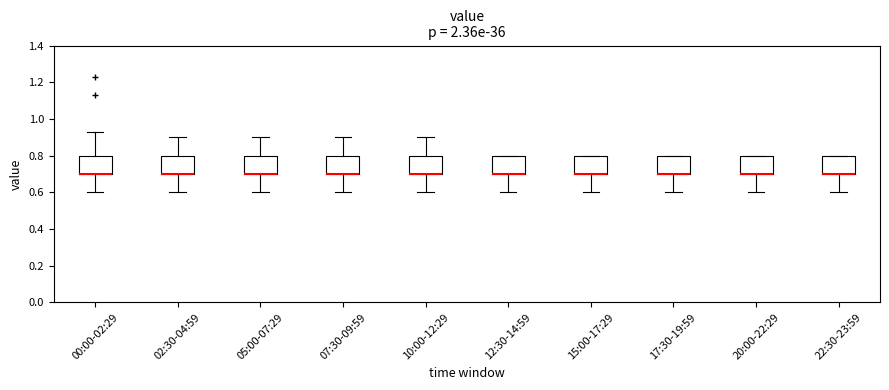

Reading left to right, read every box against the y-axis: the position of its median line, the range the box covers, and the ends of its whiskers. The values are not printed on the chart, so give them approximately, as read against the axis.

00:00-02:29: median 0.70 (drawn on the box's lower edge), box 0.70 to 0.80, whiskers 0.60 to 0.94
02:30-04:59: median 0.70 (drawn on the box's lower edge), box 0.70 to 0.80, whiskers 0.60 to 0.90
05:00-07:29: median 0.70 (drawn on the box's lower edge), box 0.70 to 0.80, whiskers 0.60 to 0.90
07:30-09:59: median 0.70 (drawn on the box's lower edge), box 0.70 to 0.80, whiskers 0.60 to 0.90
10:00-12:29: median 0.70 (drawn on the box's lower edge), box 0.70 to 0.80, whiskers 0.60 to 0.90
12:30-14:59: median 0.70 (drawn on the box's lower edge), box 0.70 to 0.80, whiskers 0.60 to 0.80
15:00-17:29: median 0.70 (drawn on the box's lower edge), box 0.70 to 0.80, whiskers 0.60 to 0.80
17:30-19:59: median 0.70 (drawn on the box's lower edge), box 0.70 to 0.80, whiskers 0.60 to 0.80
20:00-22:29: median 0.70 (drawn on the box's lower edge), box 0.70 to 0.80, whiskers 0.60 to 0.80
22:30-23:59: median 0.70 (drawn on the box's lower edge), box 0.70 to 0.80, whiskers 0.60 to 0.80